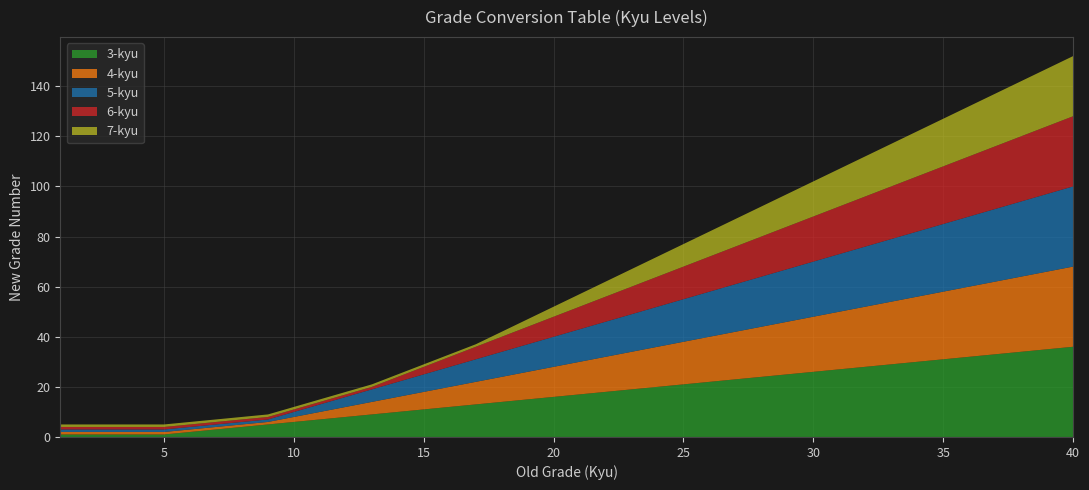

Reading left to right, list all the values displayed in this chart.

3-kyu: 1=1	2=1	3=1	4=1	5=1	6=2	7=3	8=4	9=5	10=6	11=7	12=8	13=9	14=10	15=11	16=12	17=13	18=14	19=15	20=16	21=17	22=18	23=19	24=20	25=21	26=22	27=23	28=24	29=25	30=26	31=27	32=28	33=29	34=30	35=31	36=32	37=33	38=34	39=35	40=36
4-kyu: 1=1	2=1	3=1	4=1	5=1	6=1	7=1	8=1	9=1	10=2	11=3	12=4	13=5	14=6	15=7	16=8	17=9	18=10	19=11	20=12	21=13	22=14	23=15	24=16	25=17	26=18	27=19	28=20	29=21	30=22	31=23	32=24	33=25	34=26	35=27	36=28	37=29	38=30	39=31	40=32
5-kyu: 1=1	2=1	3=1	4=1	5=1	6=1	7=1	8=1	9=1	10=2	11=3	12=4	13=5	14=6	15=7	16=8	17=9	18=10	19=11	20=12	21=13	22=14	23=15	24=16	25=17	26=18	27=19	28=20	29=21	30=22	31=23	32=24	33=25	34=26	35=27	36=28	37=29	38=30	39=31	40=32
6-kyu: 1=1	2=1	3=1	4=1	5=1	6=1	7=1	8=1	9=1	10=1	11=1	12=1	13=1	14=2	15=3	16=4	17=5	18=6	19=7	20=8	21=9	22=10	23=11	24=12	25=13	26=14	27=15	28=16	29=17	30=18	31=19	32=20	33=21	34=22	35=23	36=24	37=25	38=26	39=27	40=28
7-kyu: 1=1	2=1	3=1	4=1	5=1	6=1	7=1	8=1	9=1	10=1	11=1	12=1	13=1	14=1	15=1	16=1	17=1	18=2	19=3	20=4	21=5	22=6	23=7	24=8	25=9	26=10	27=11	28=12	29=13	30=14	31=15	32=16	33=17	34=18	35=19	36=20	37=21	38=22	39=23	40=24